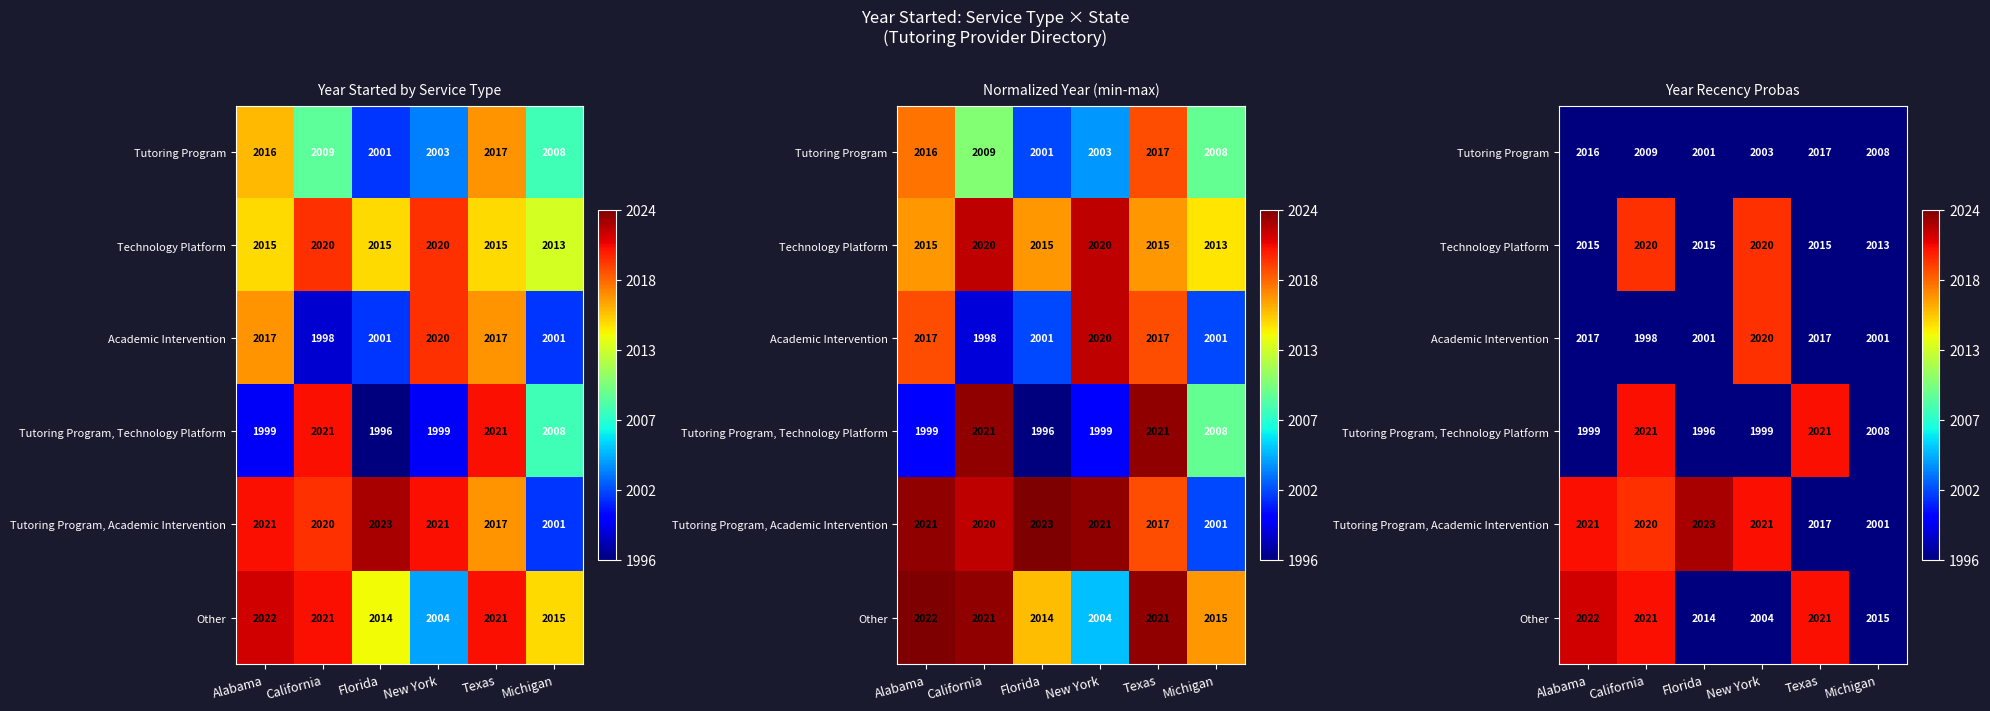

How many categories are shown in the chart?

6